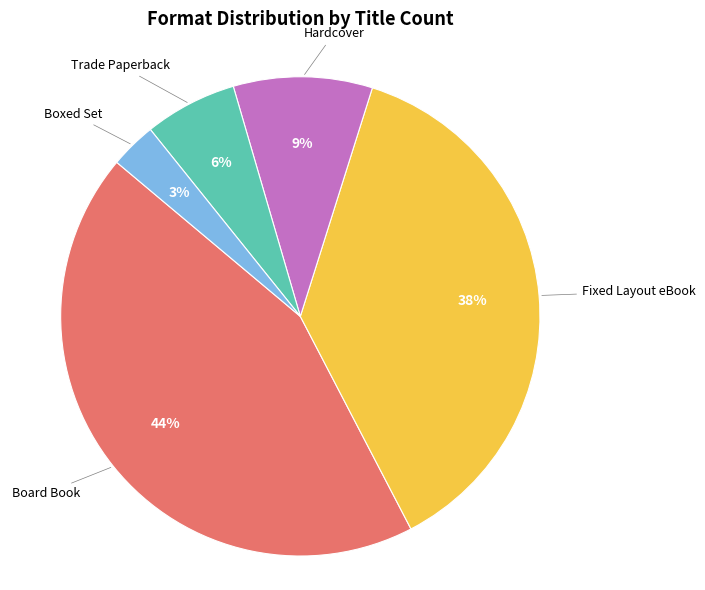

Is it true that Hardcover is 9% of the pie?

True